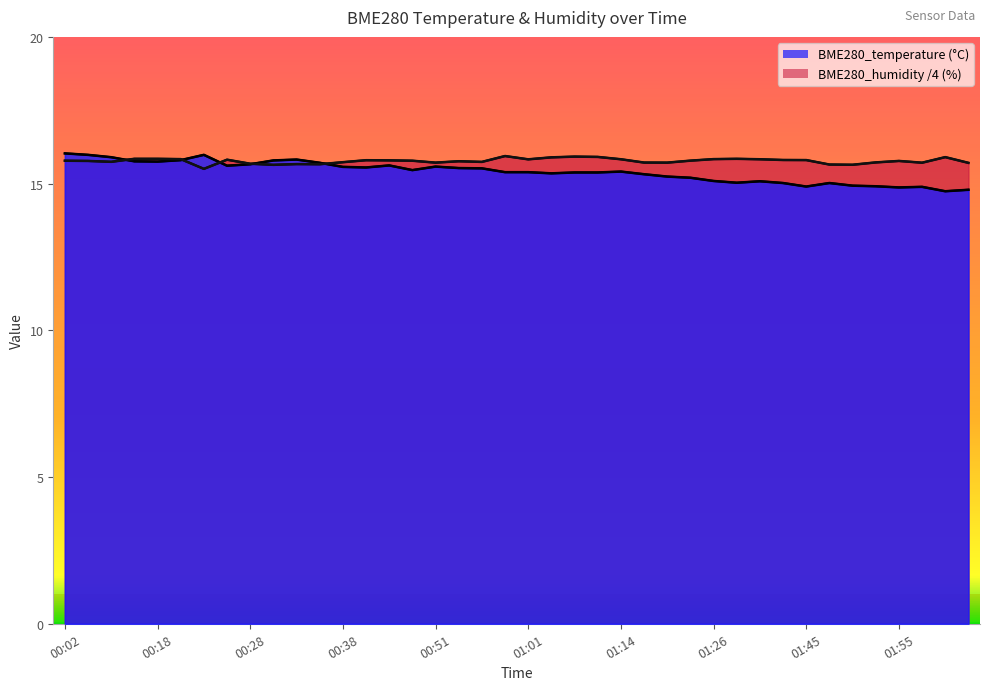

What is the difference between the maximum and minimum values in the BME280_temperature series?

1.3